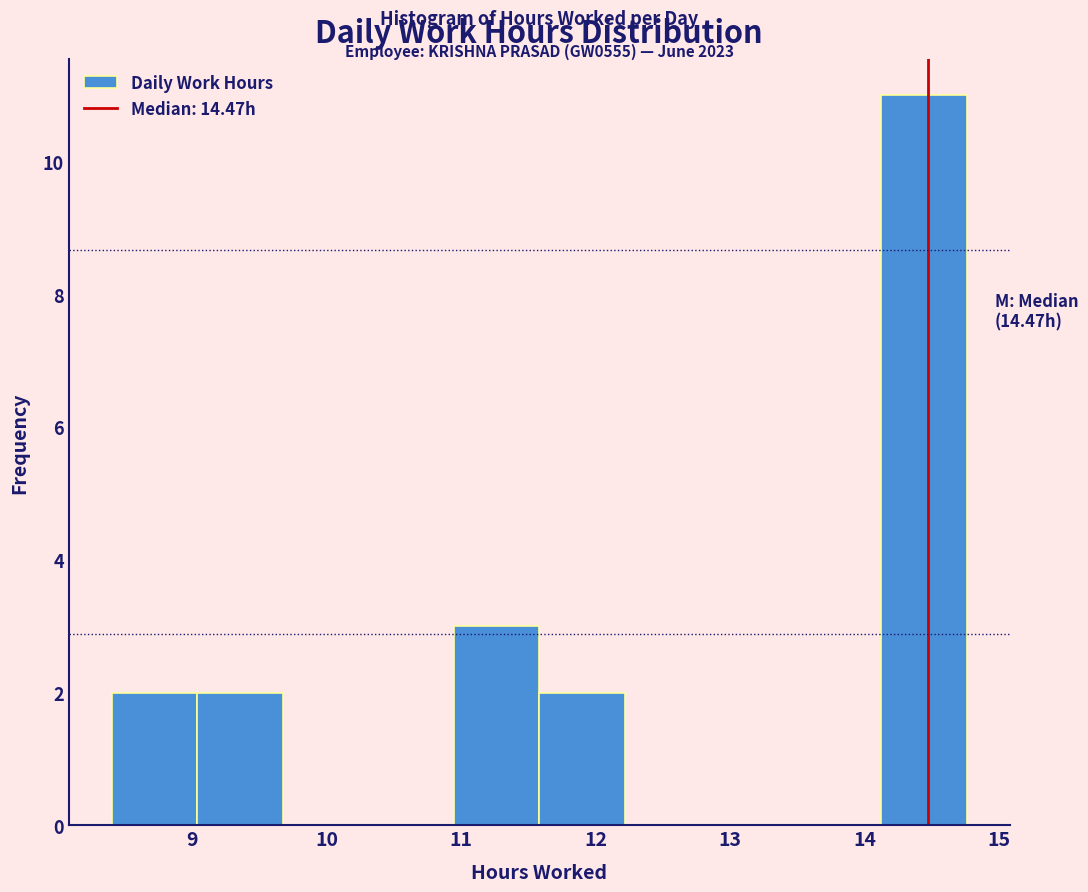

Over which range of the x-axis is the bar tallest?

14.1 to 14.8